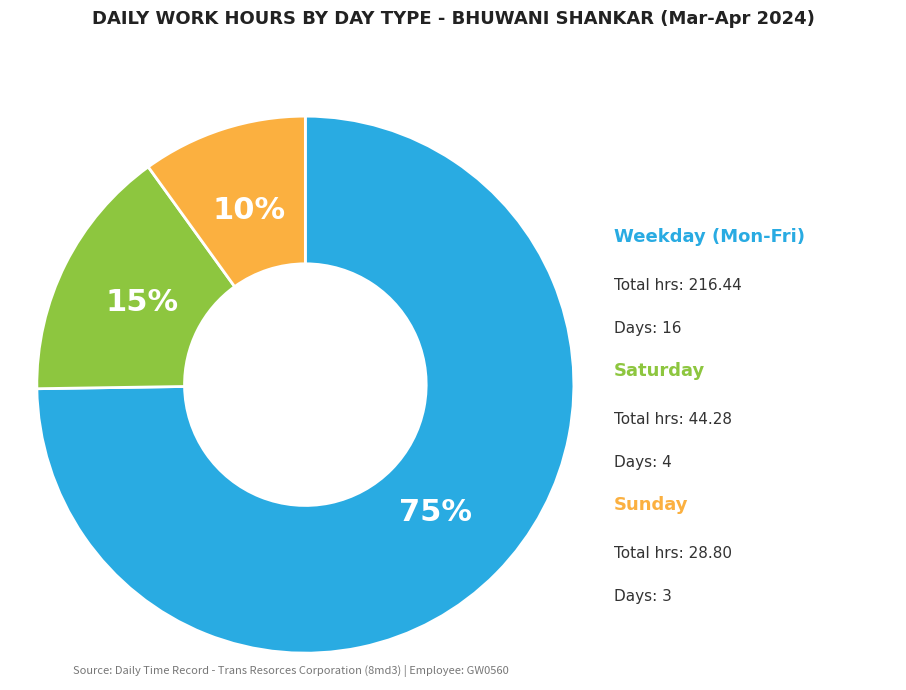

To the nearest percent, what is the average slice percentage?

33%